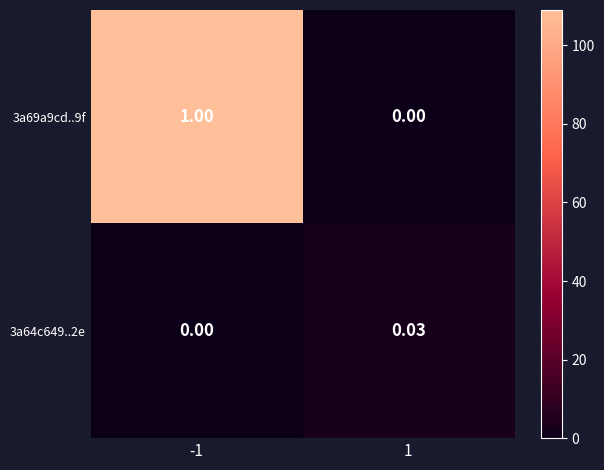

Is the value of 3a64c649..2e at -1 greater than the value of 3a69a9cd..9f at -1?

No